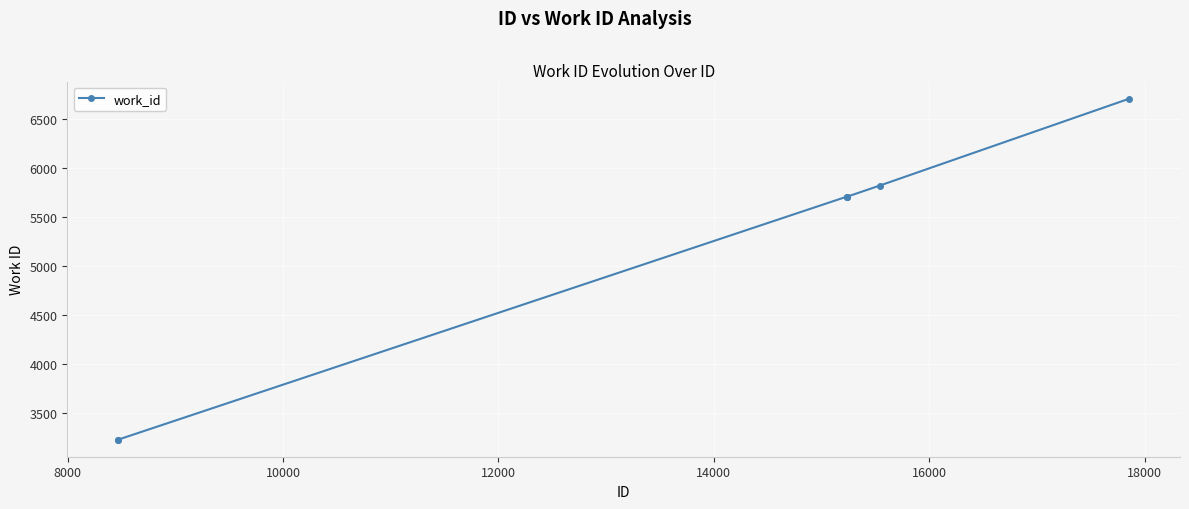

What is the value of the 2nd point from the left?

3224